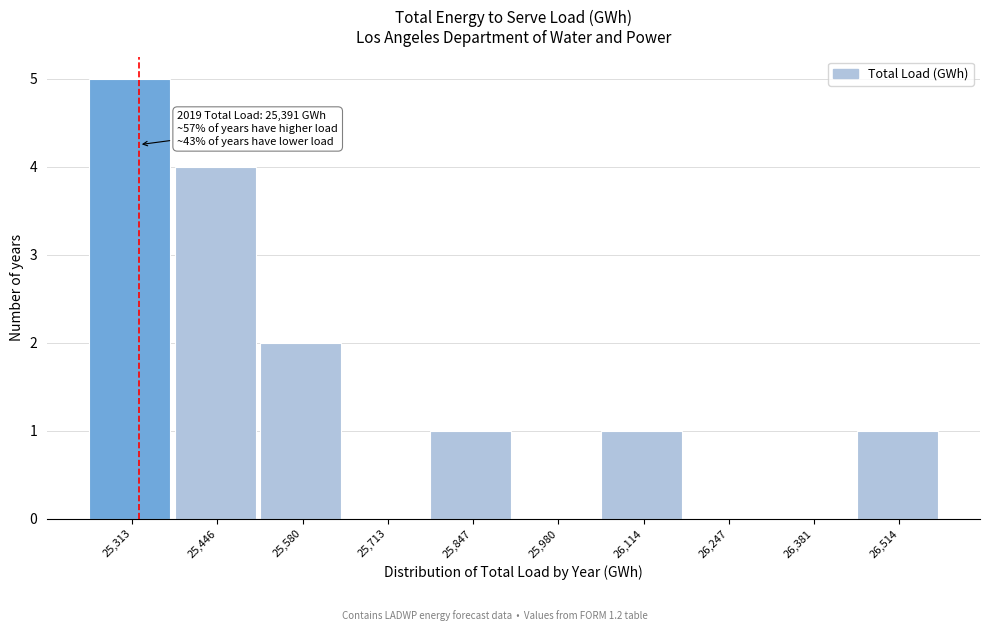

Reading left to right, transcribe all the data shown in this chart.

25,313=5	25,446=4	25,580=2	25,713=0	25,847=1	25,980=0	26,114=1	26,247=0	26,381=0	26,514=1